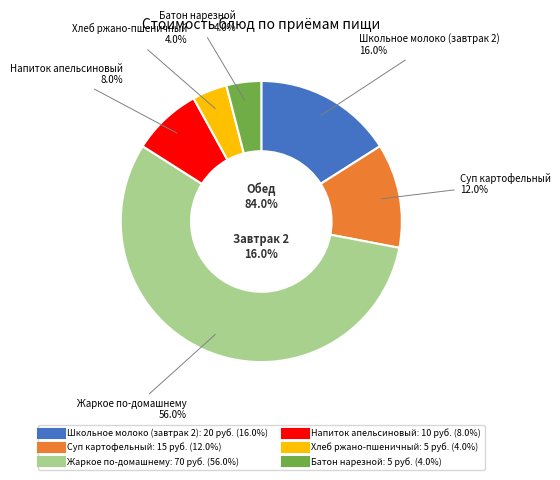

Rank the categories by value from lowest to highest.

Хлеб ржано-пшеничный, Батон нарезной, Напиток апельсиновый, Суп картофельный, Школьное молоко (завтрак 2), Жаркое по-домашнему